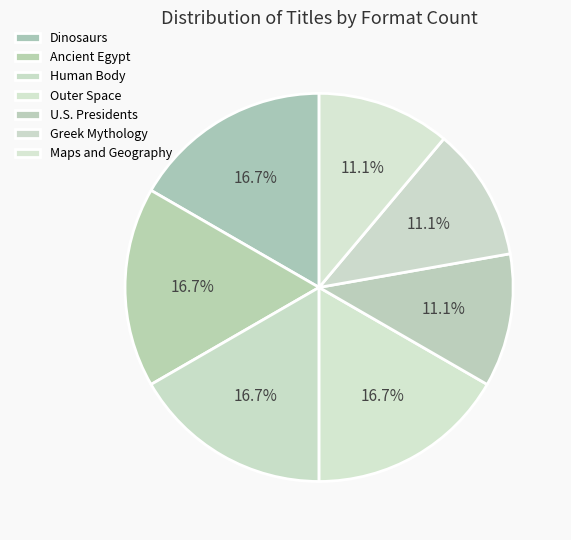

Does any single category account for the majority?

No